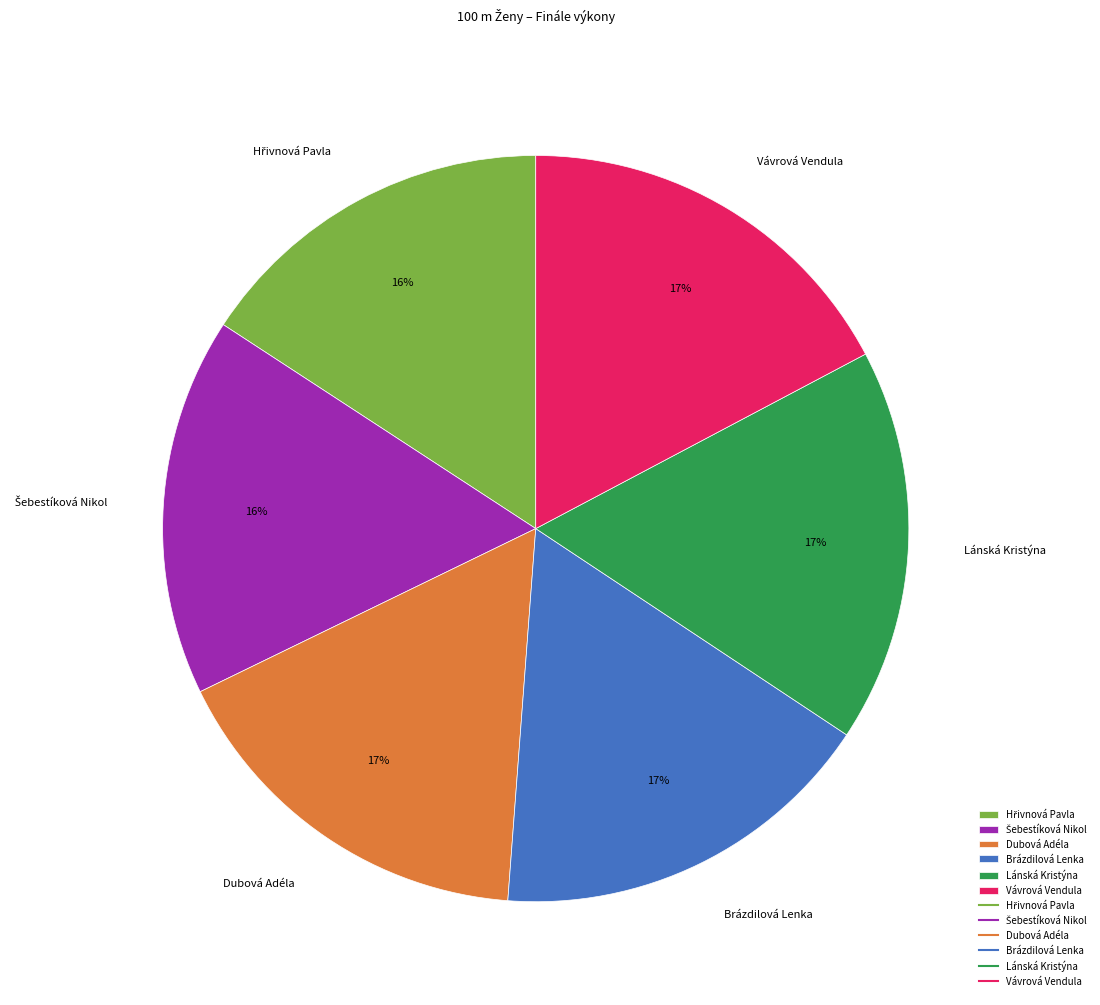

Is there any slice that represents more than half of the pie?

No